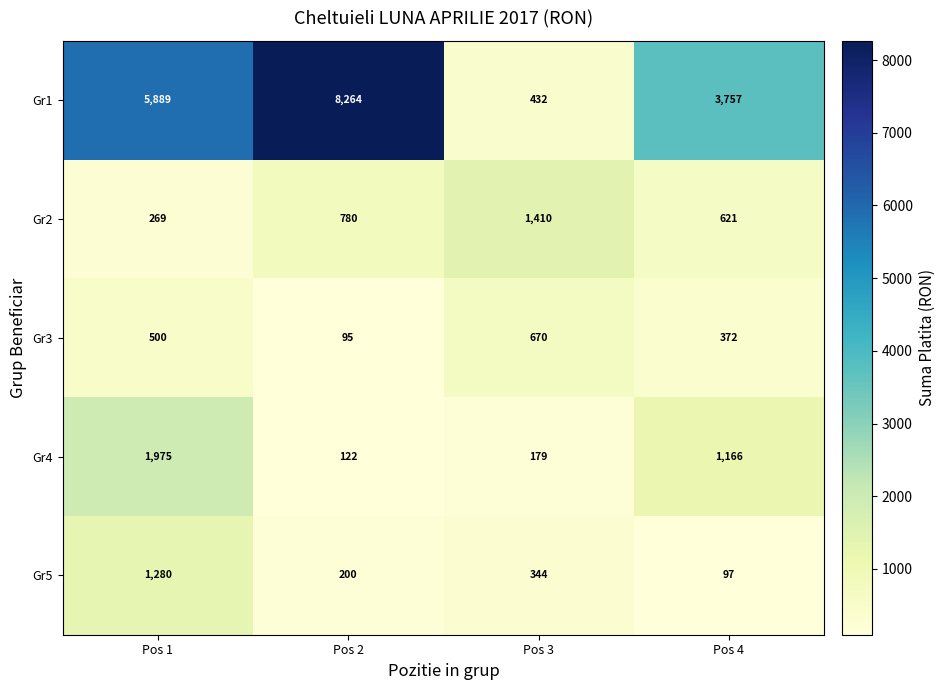

What is the spread (max minus min) of values at Pos 4?

3660